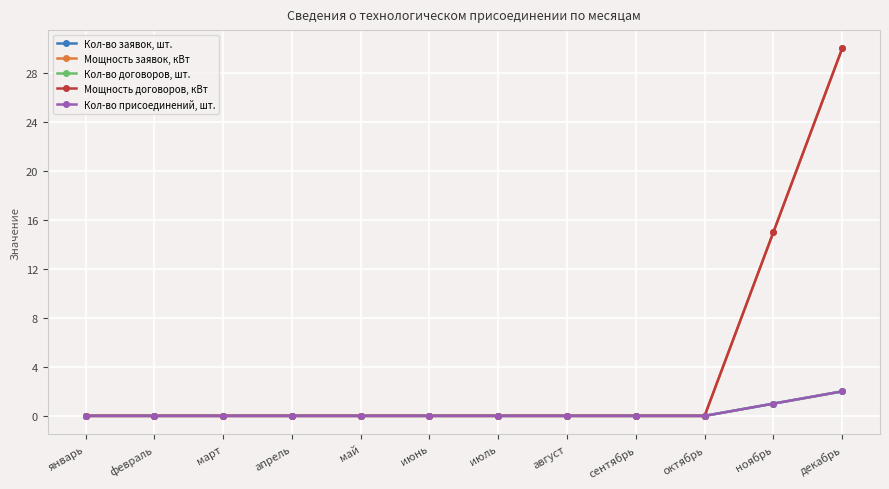

Does the chart have visible grid lines?

Yes